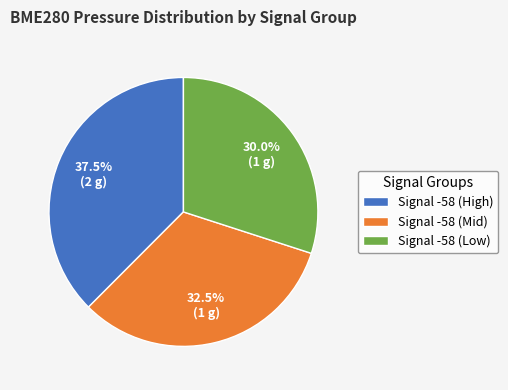

What is the ratio of the value at Signal -58 (High) to the value at Signal -58 (Mid)?

1.2